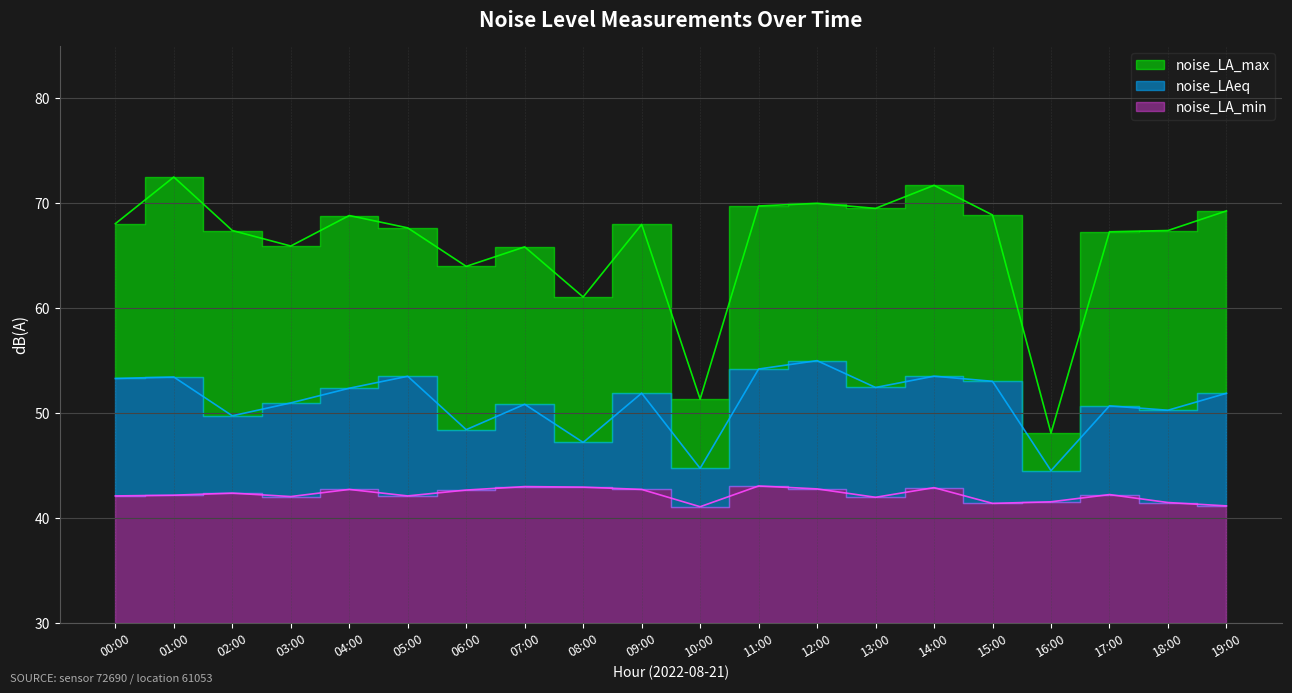

Which series has the largest total across all categories?

noise_LA_max